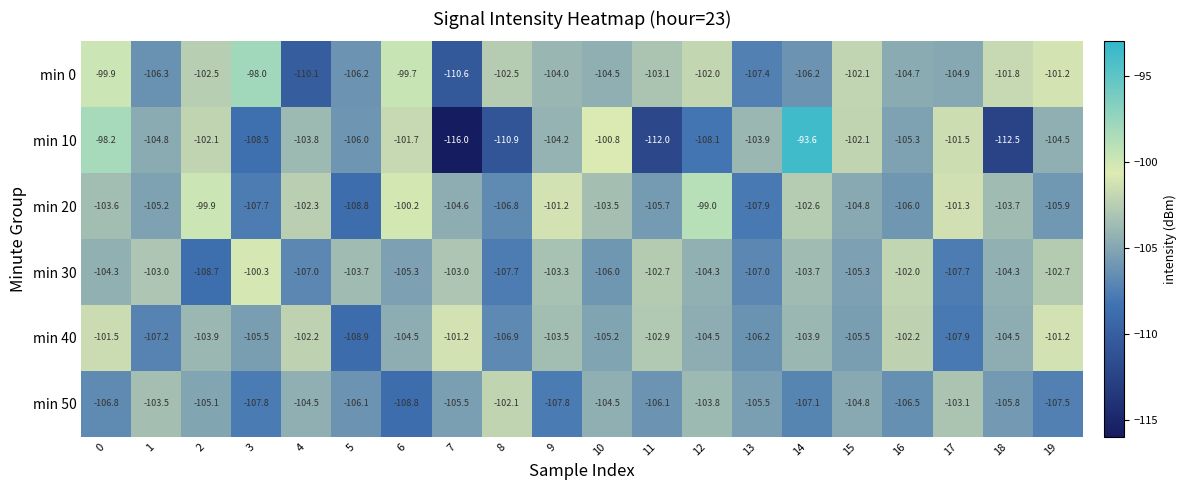

True or false: min 0 has a value of -36.6 at 0.

False